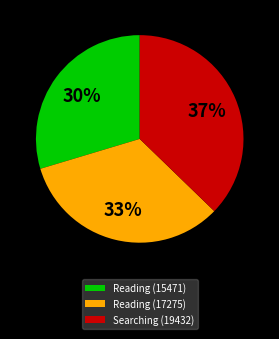

Combined, do Searching (19432) and Reading (15471) account for over 50%?

Yes